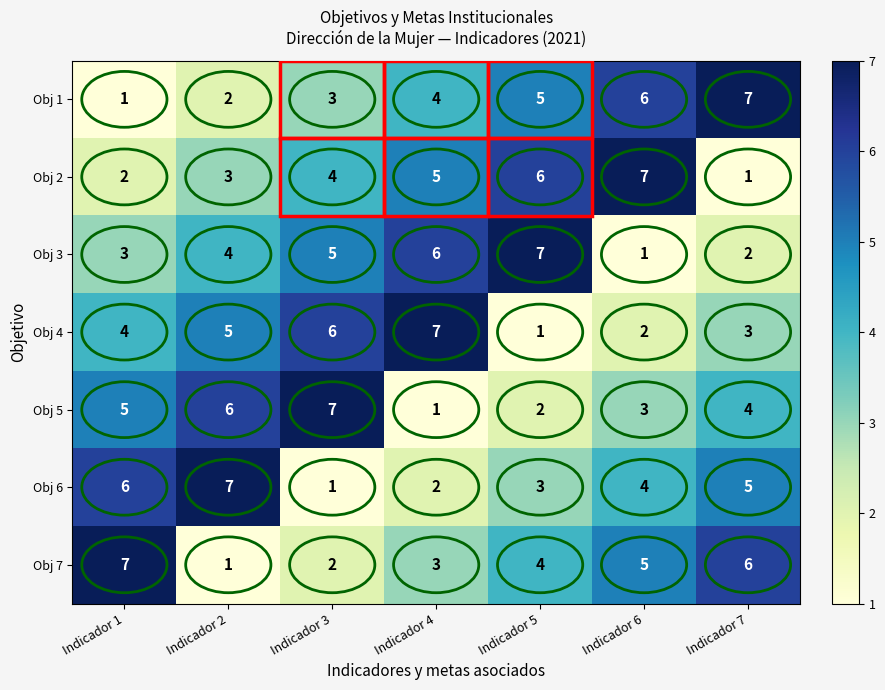

What is the highest value of the Obj 1 series?

7